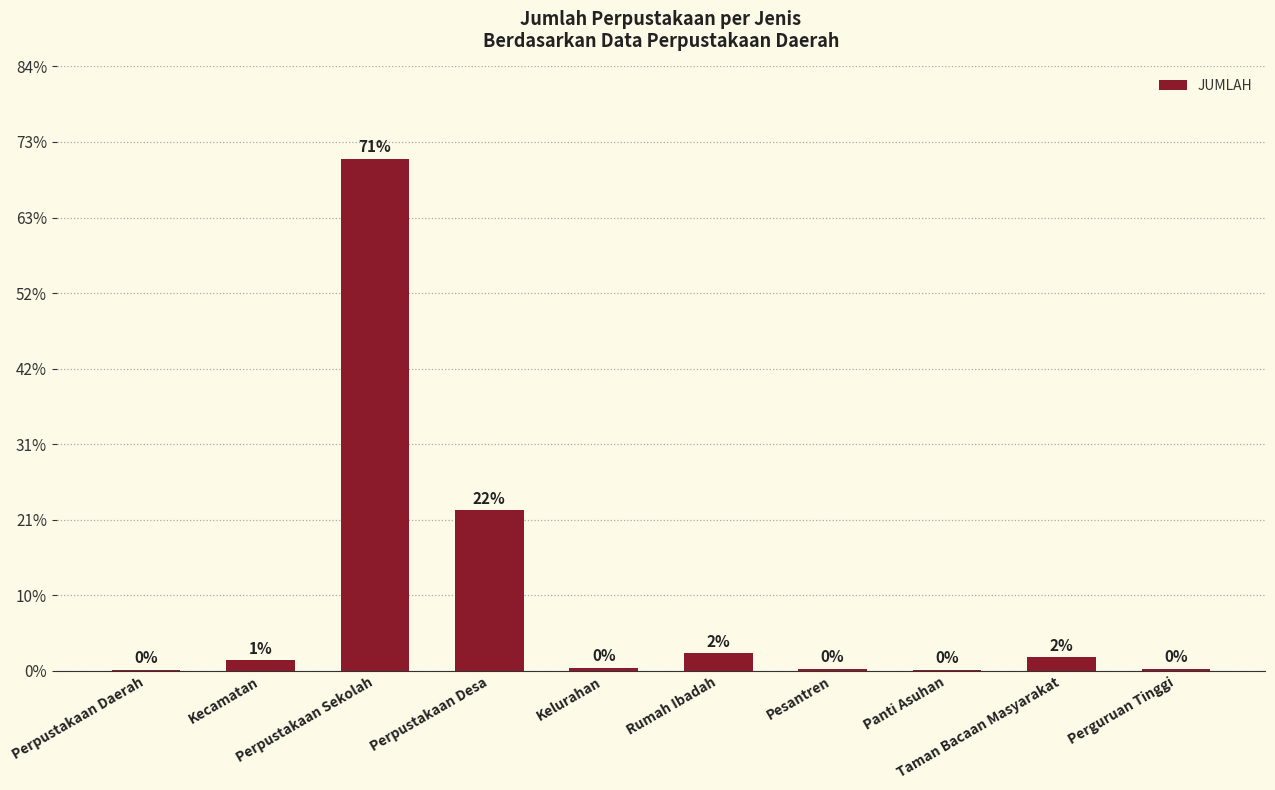

Are the bars horizontal?

No